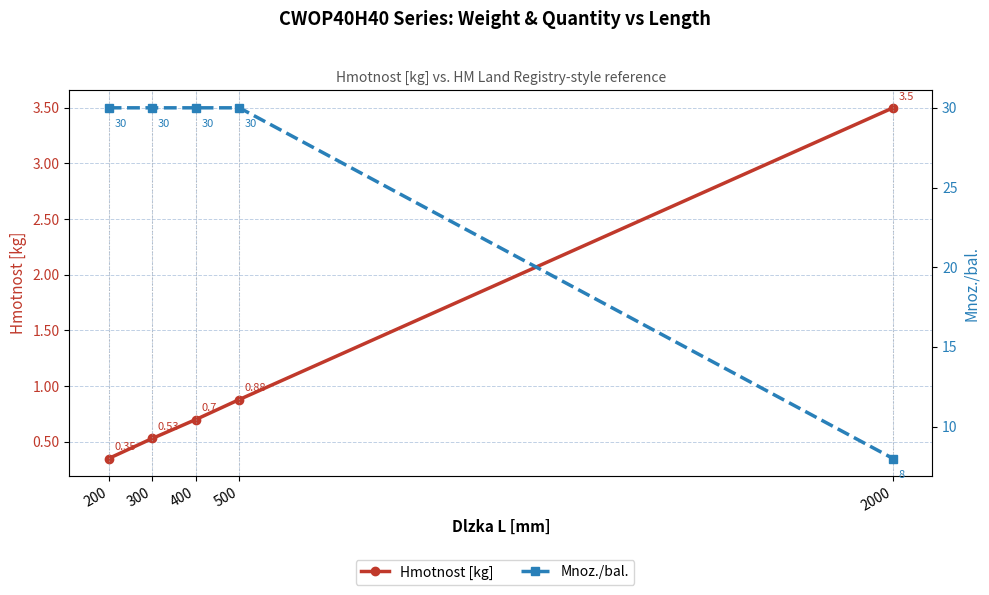

List the series in order of their overall mean, highest first.

Mnoz./bal., Hmotnost [kg]